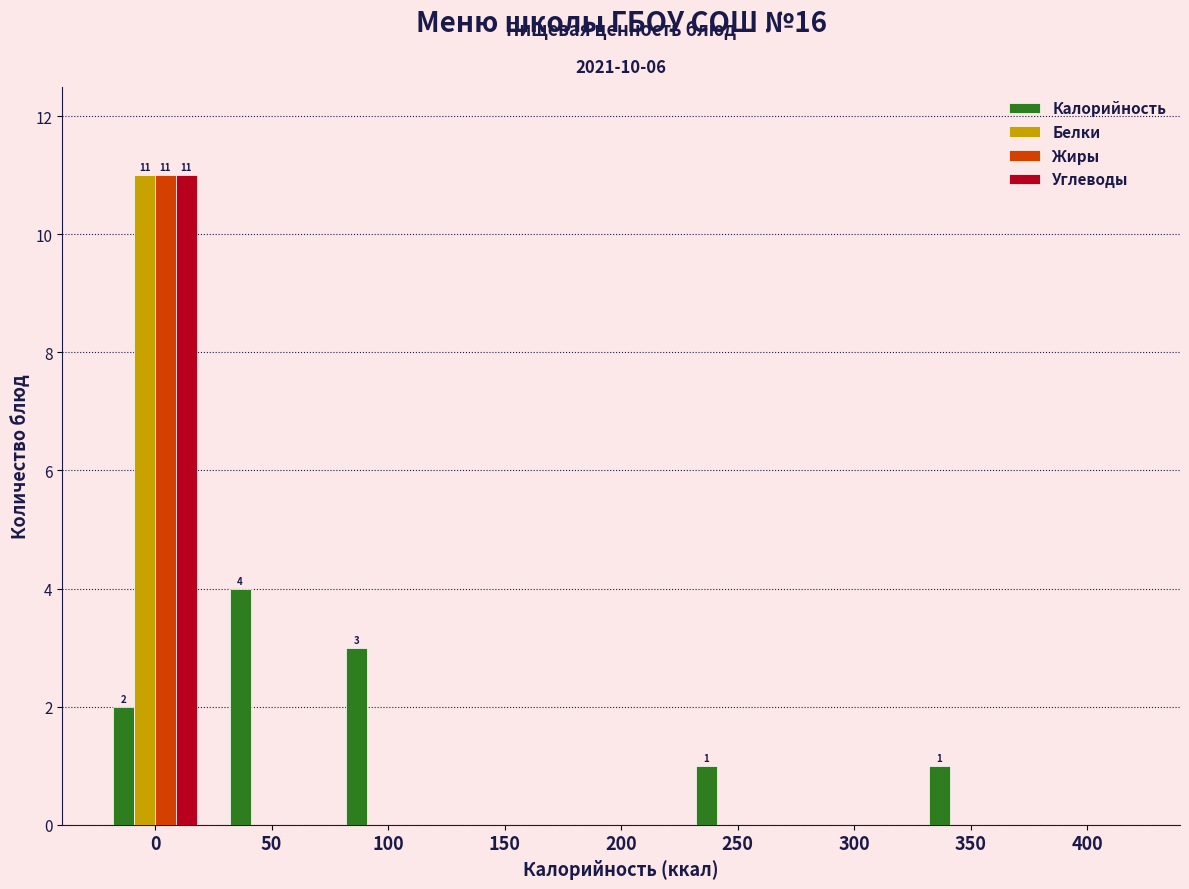

What is the sum of all Жиры values?

11